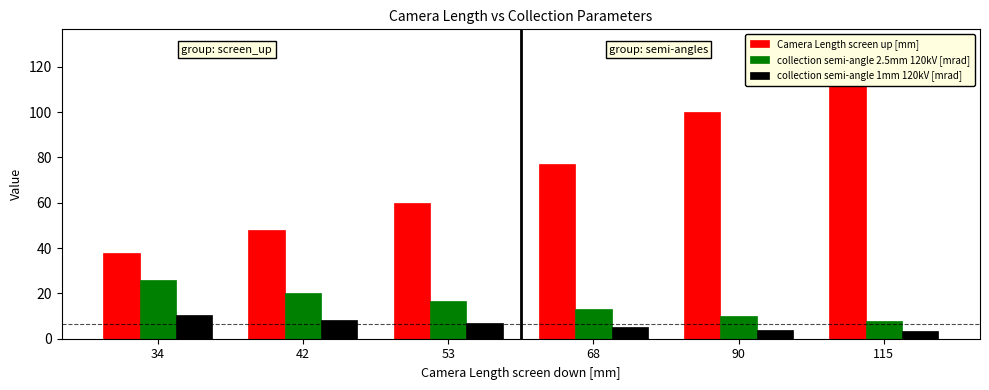

Where is collection semi-angle 2.5mm 120kV [mrad] nearest to the value 16?

53